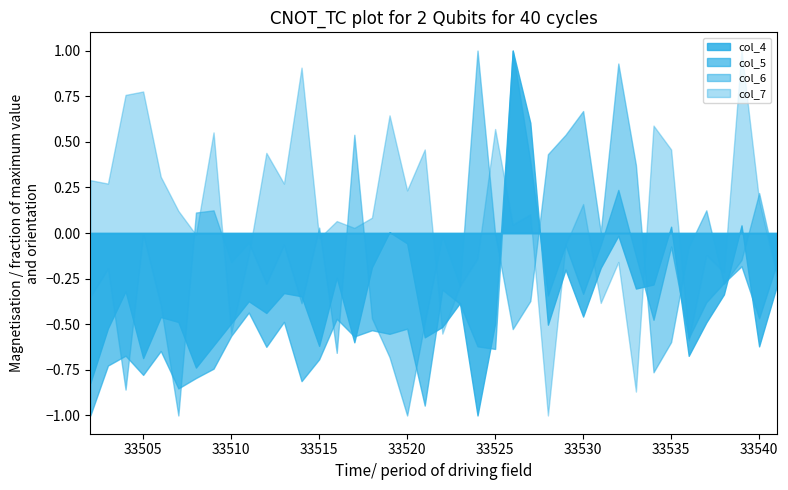

What is the lowest value of the col_7 series?

-1.0